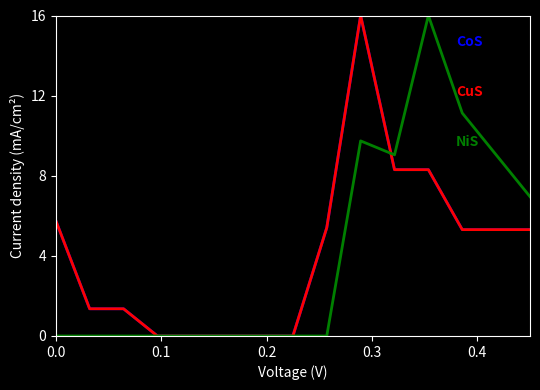

Does the chart display data point markers on the line(s)?

No